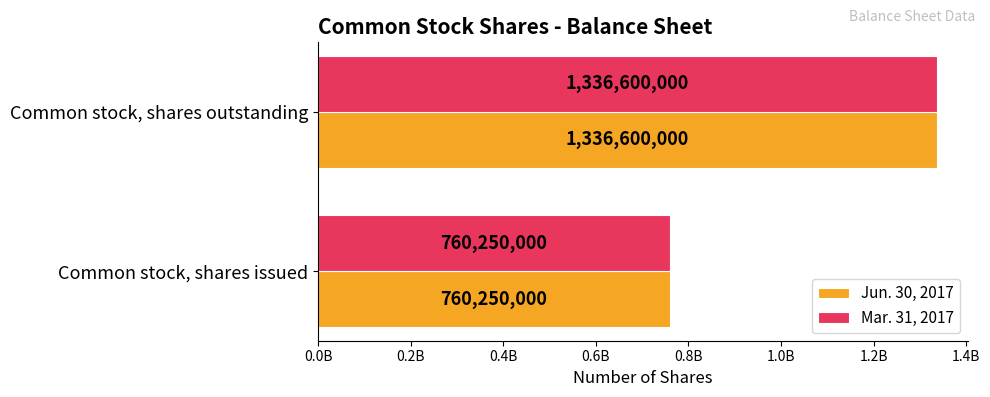

List the labels in order of Mar. 31, 2017 value, smallest first.

Common stock, shares issued, Common stock, shares outstanding